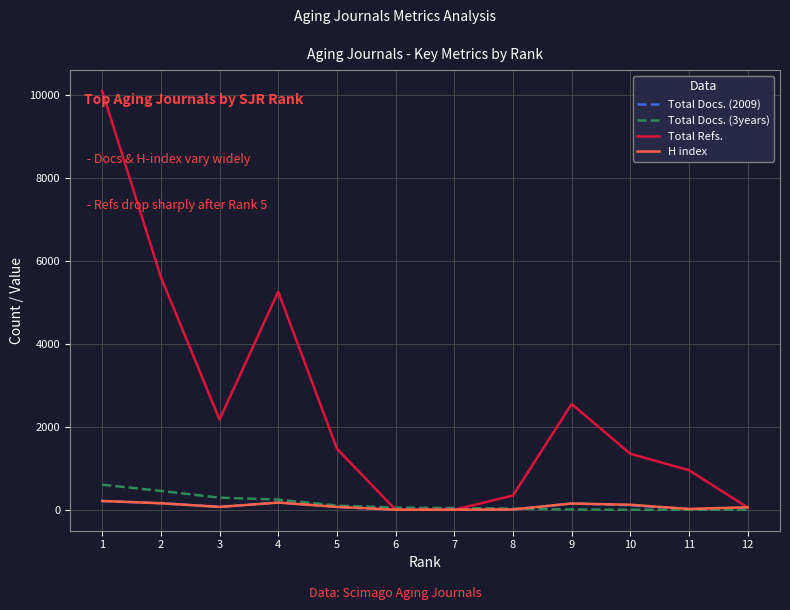

True or false: Total Refs. has more than 2 interior local peaks.

False